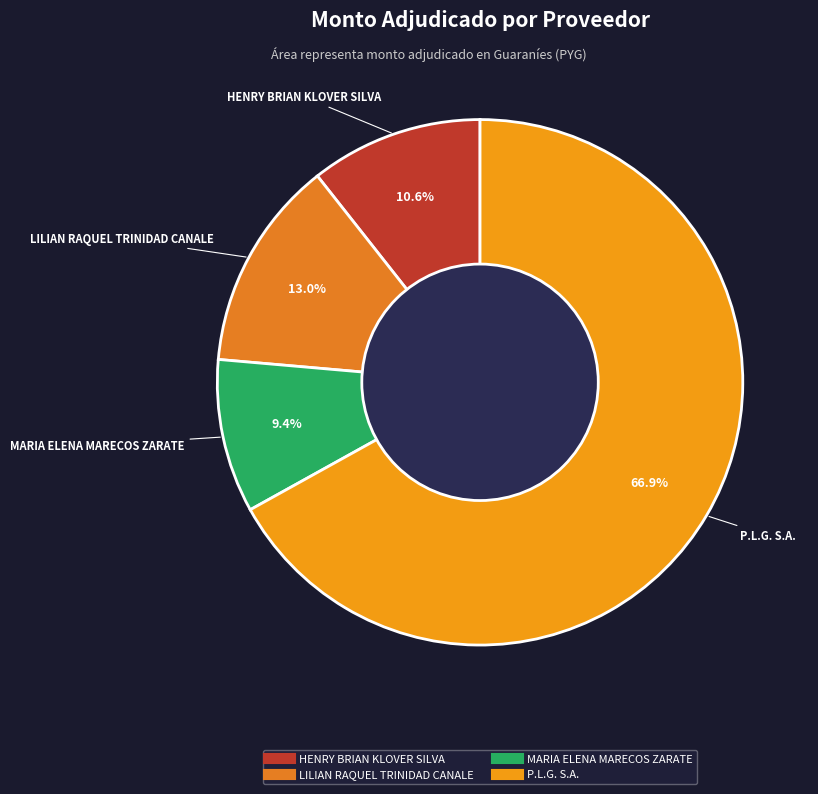

Which slice is the largest?

P.L.G. S.A.